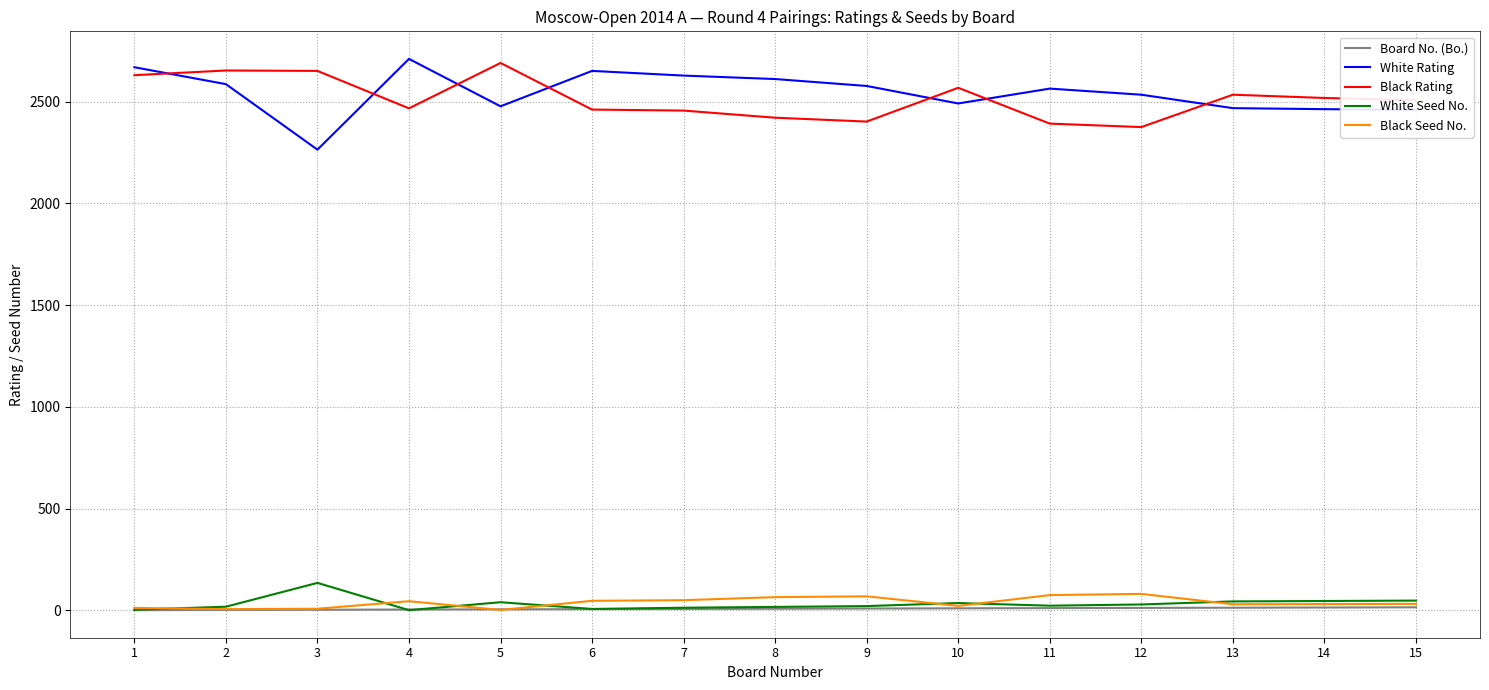

Which series changed the most between 5 and 7?

Black Rating